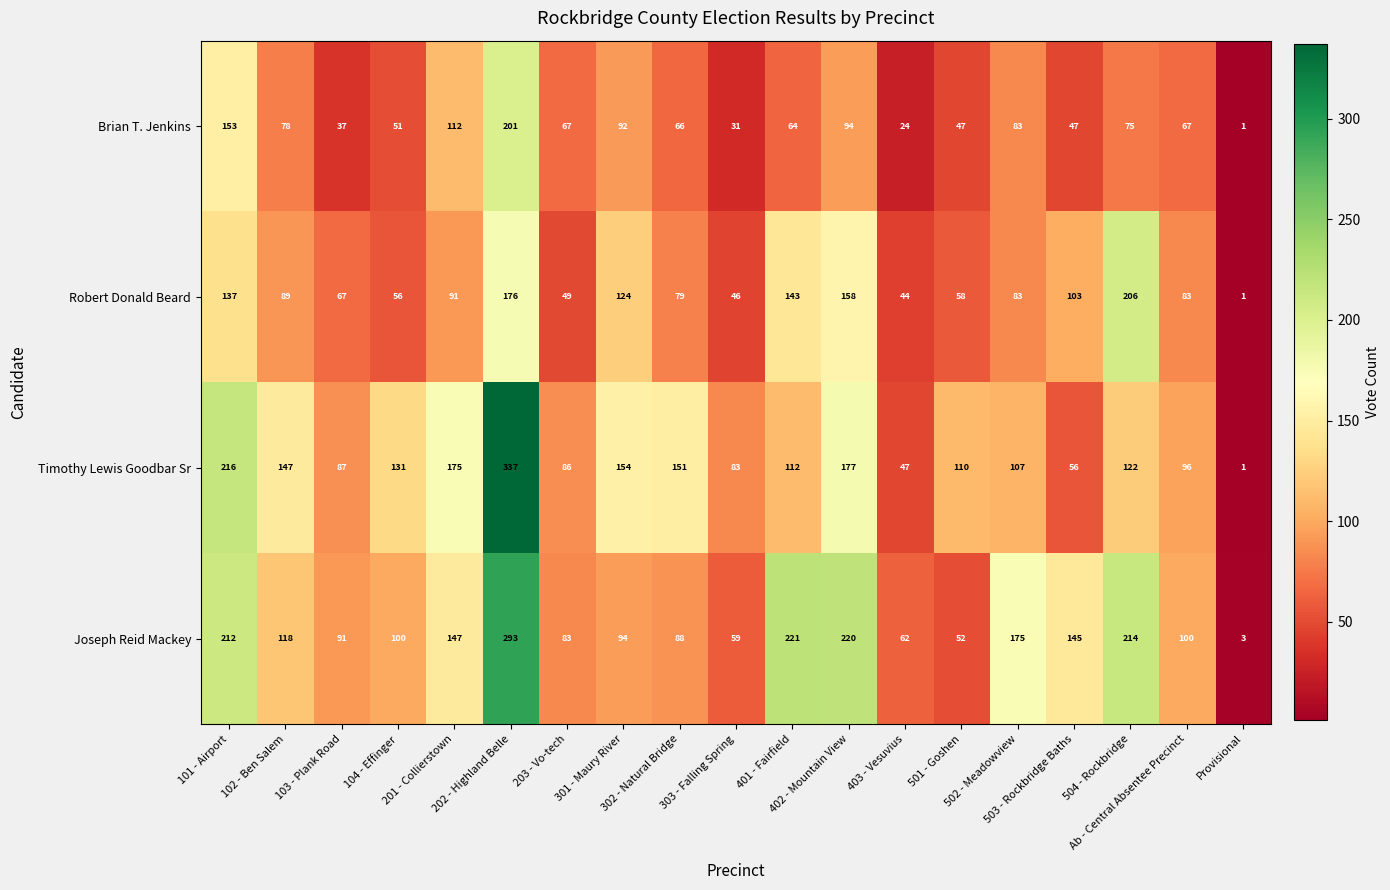

What is the difference between the maximum and minimum values in the Joseph Reid Mackey series?

290